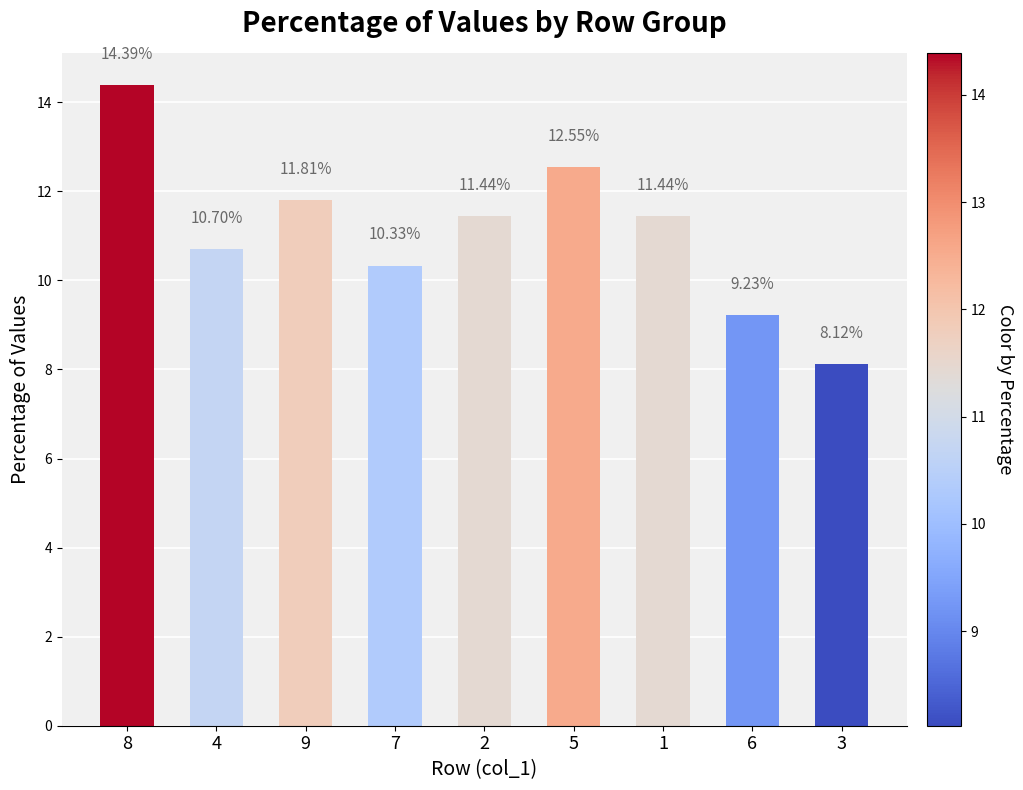

What is the change in value from 2 to 3?

-3.3